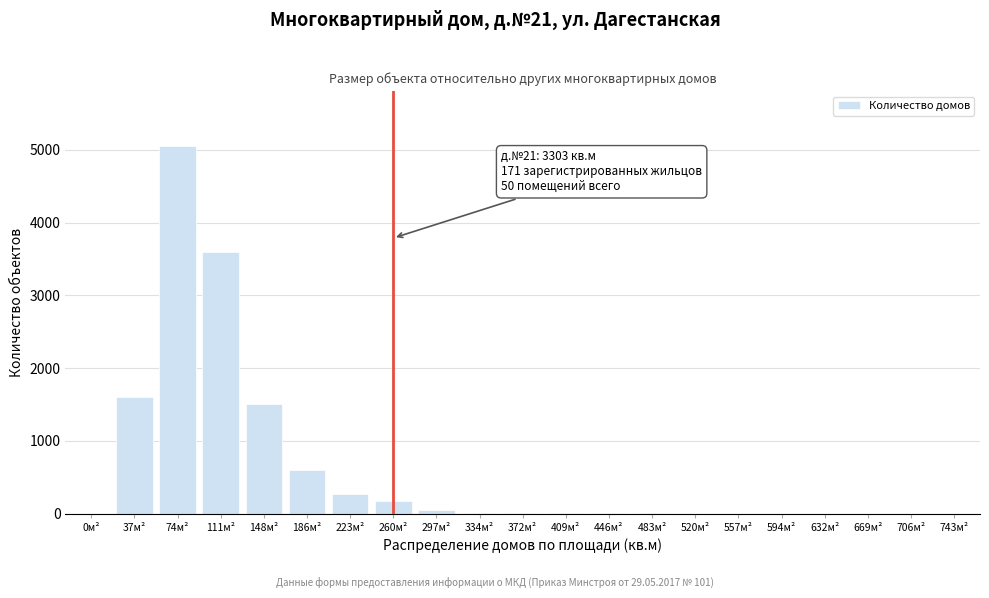

The value at 260м² is 171. True or false?

True